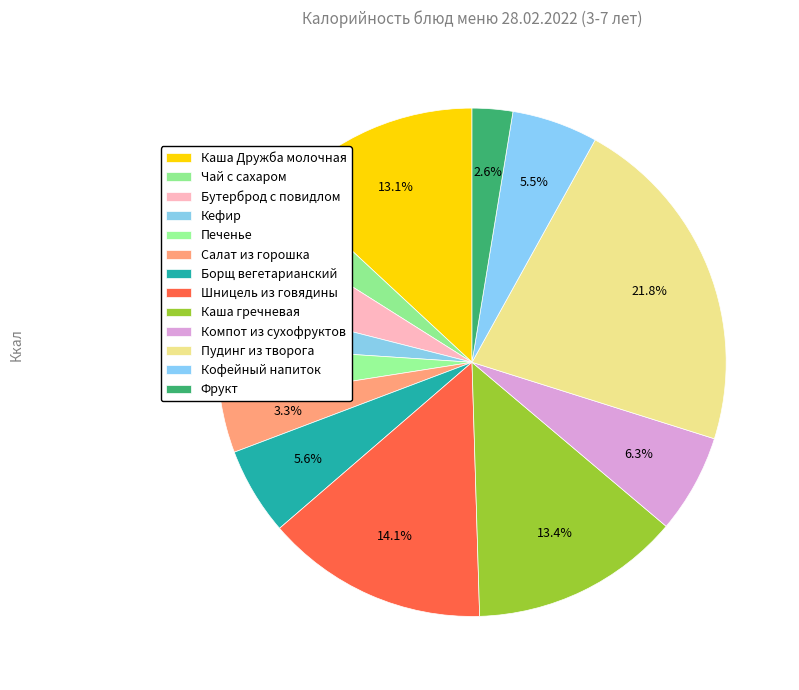

To the nearest percent, what is the difference between the Шницель из говядины and Салат из горошка slice percentages?

11%